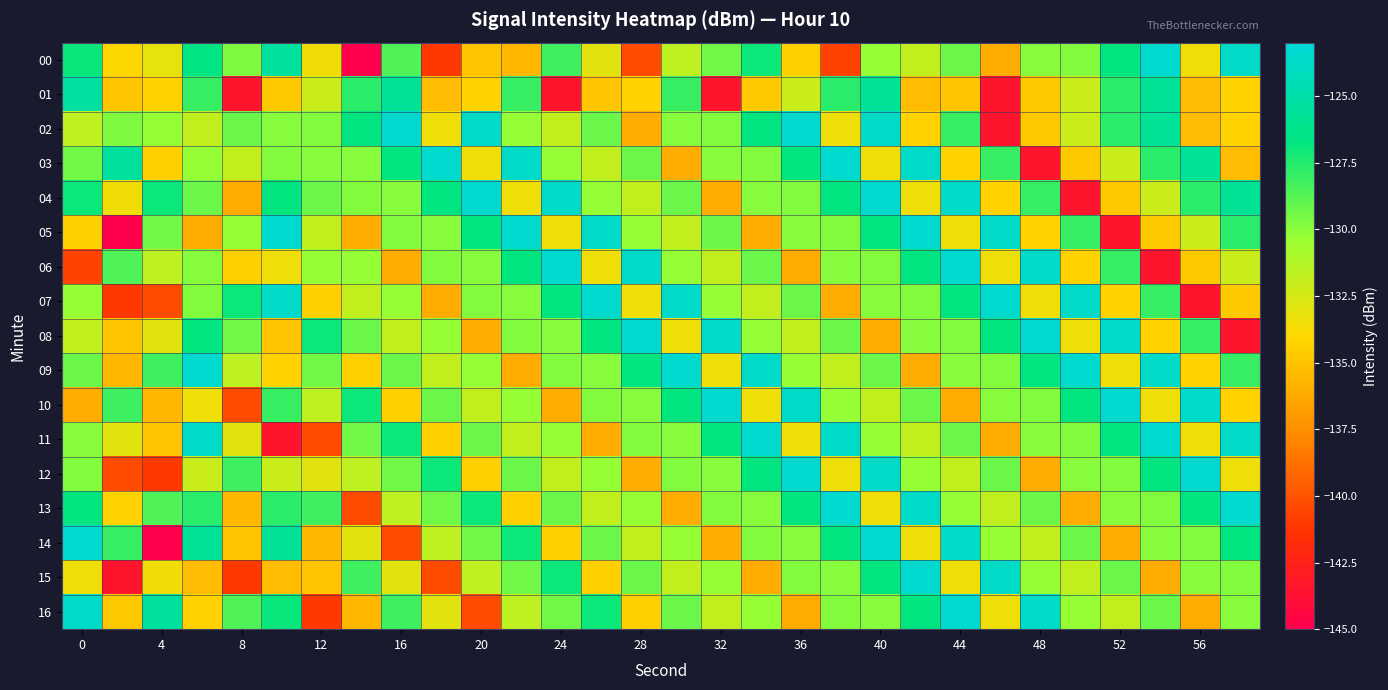

What is the greatest value displayed?

-123.4